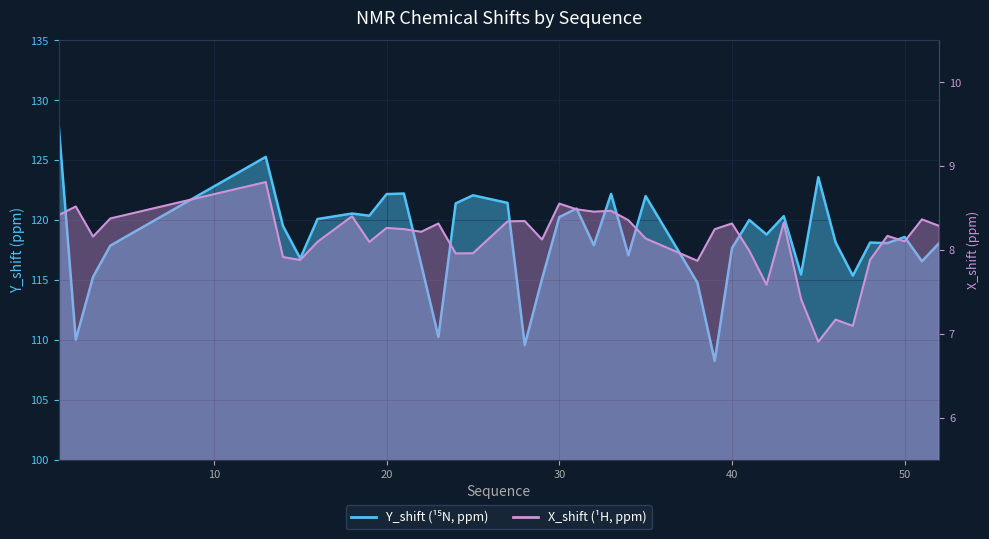

At which category does Y_shift reach its first local peak?

13